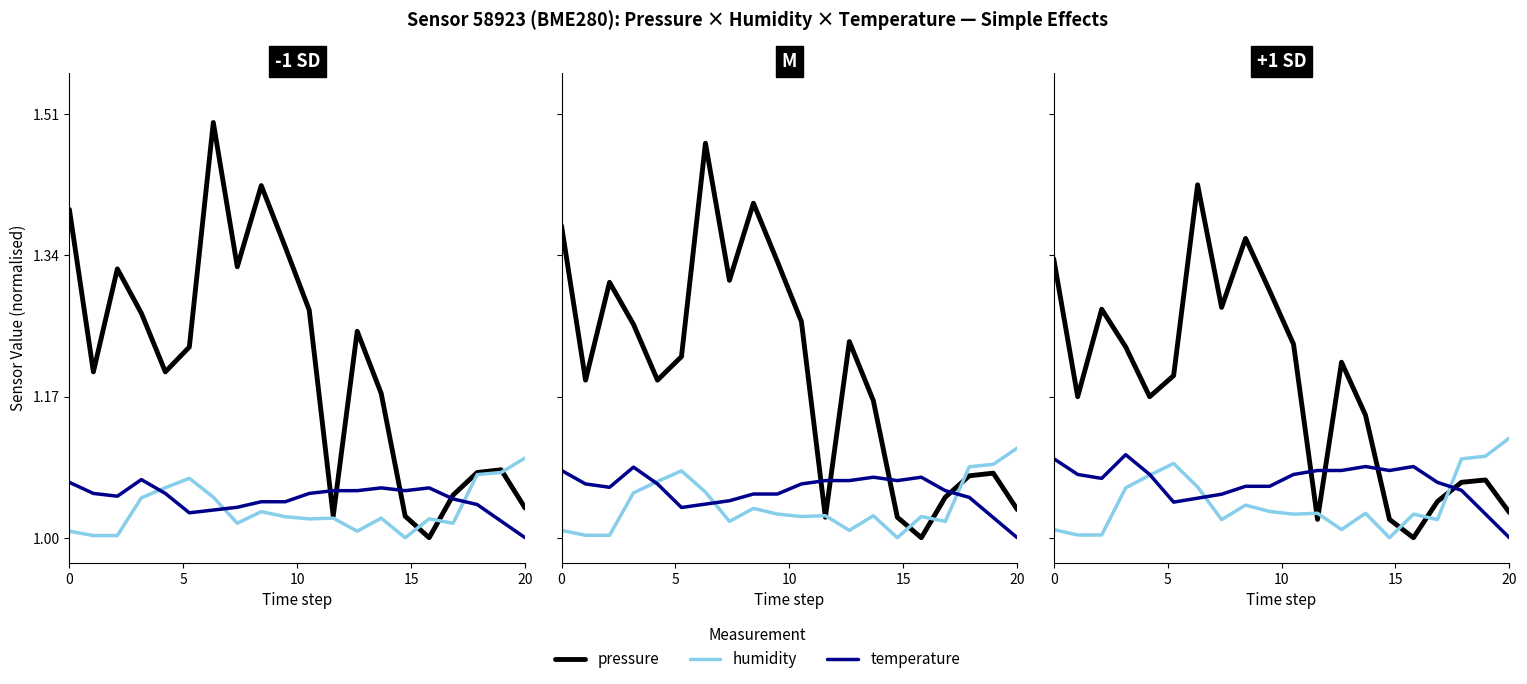

At 18, list the series in order from largest to smallest.

humidity, pressure, temperature